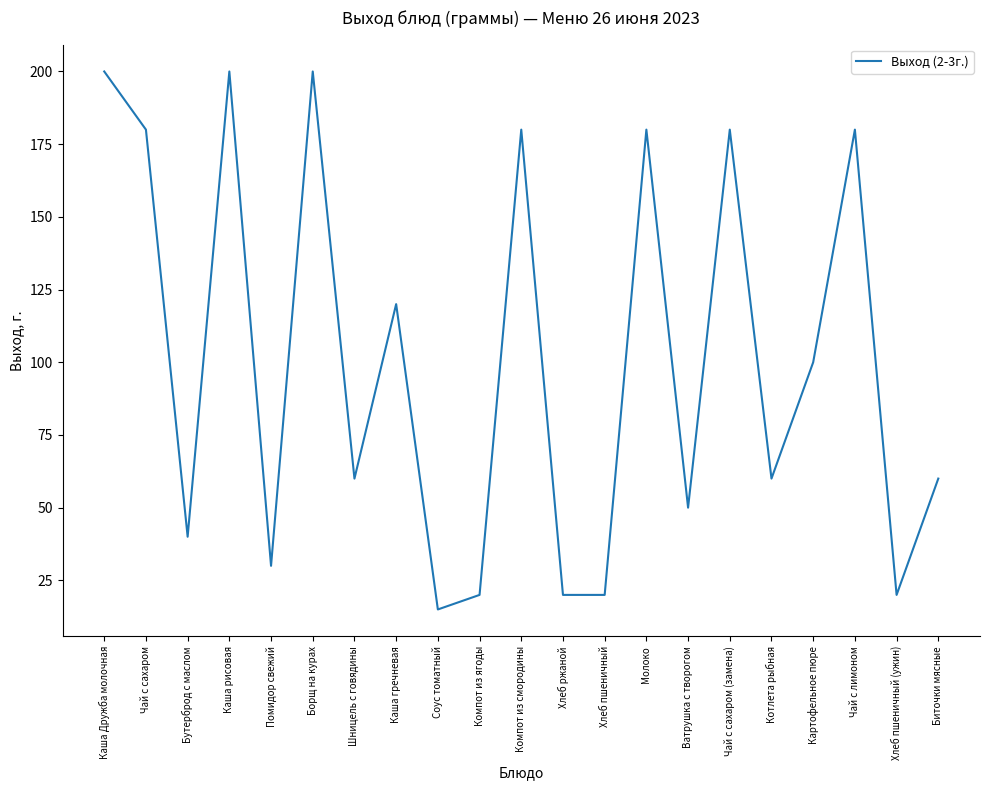

At which label is the value closest to 107?

Картофельное пюре